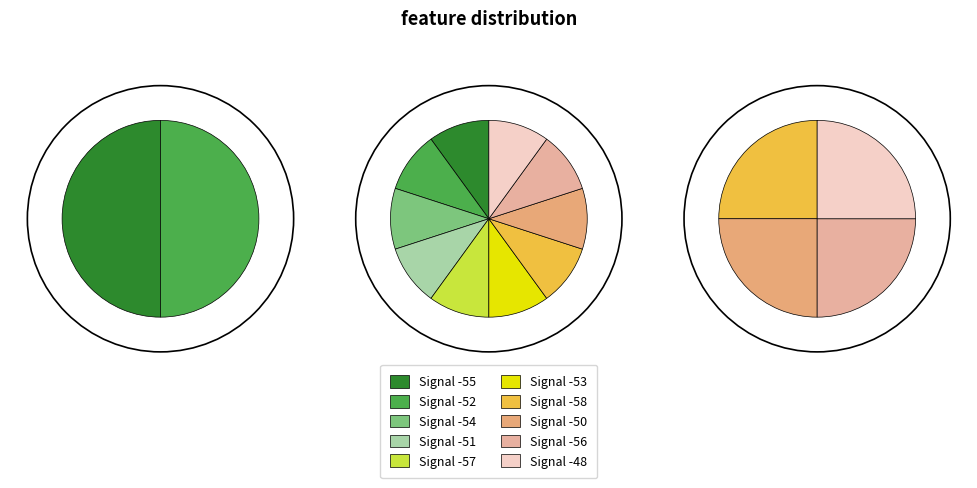

Is -51 the majority of the pie?

No